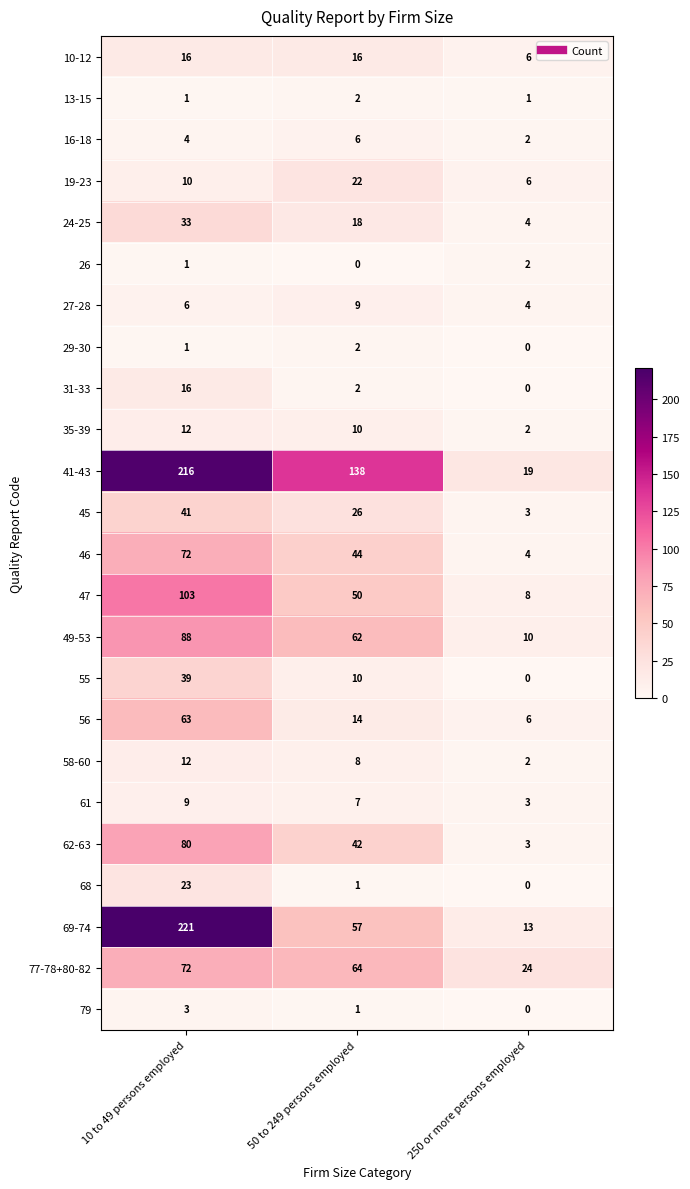

Count the 26 values in the range 0 to 2.

3